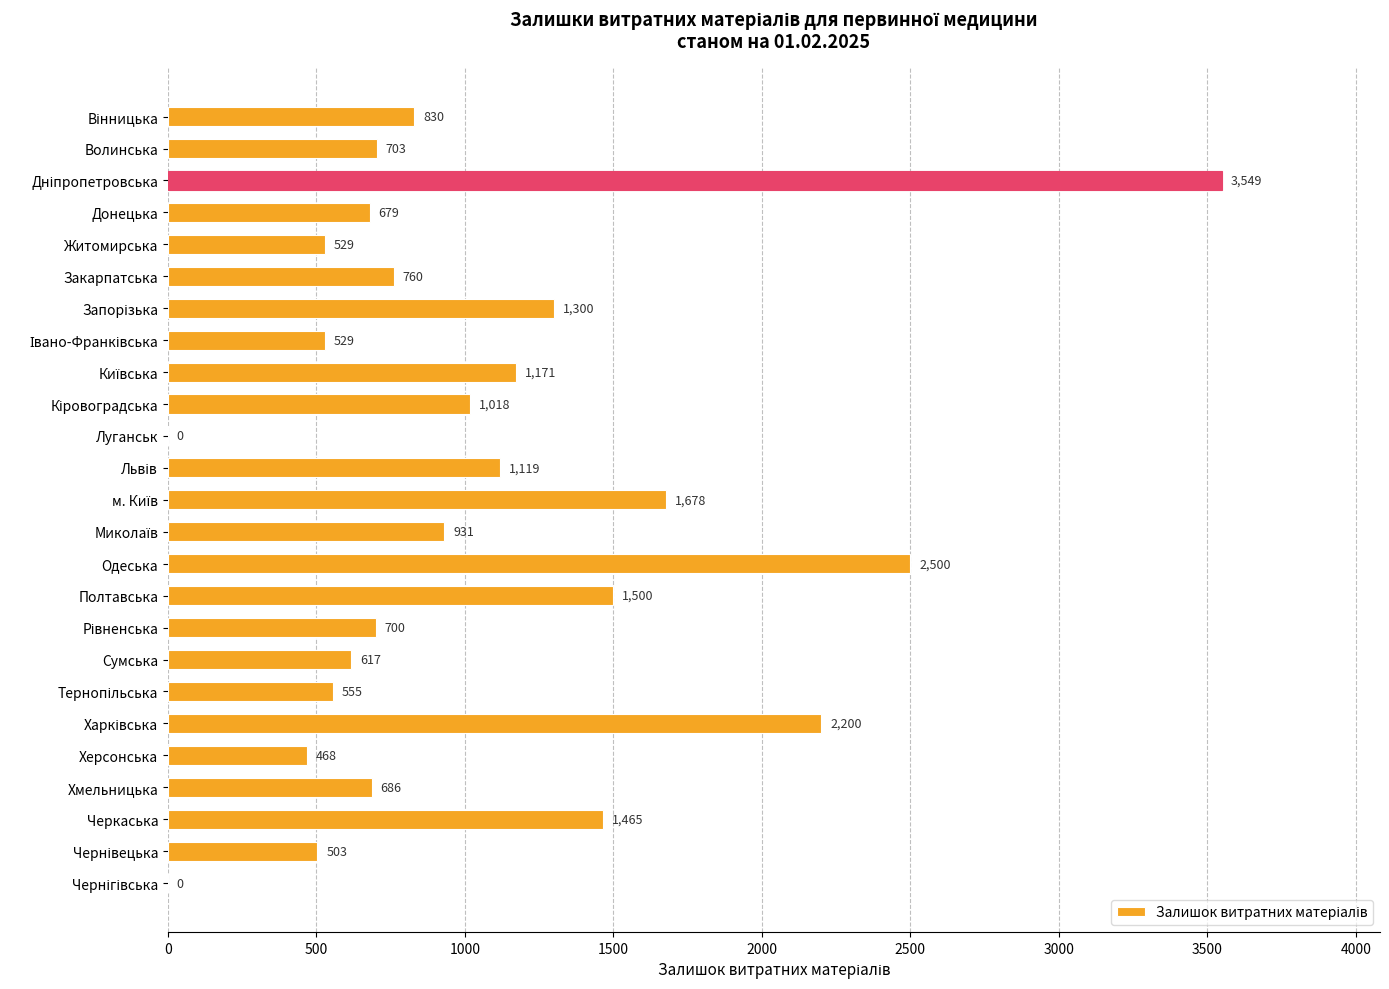

What is the change in value from Житомирська to Черкаська?

+936